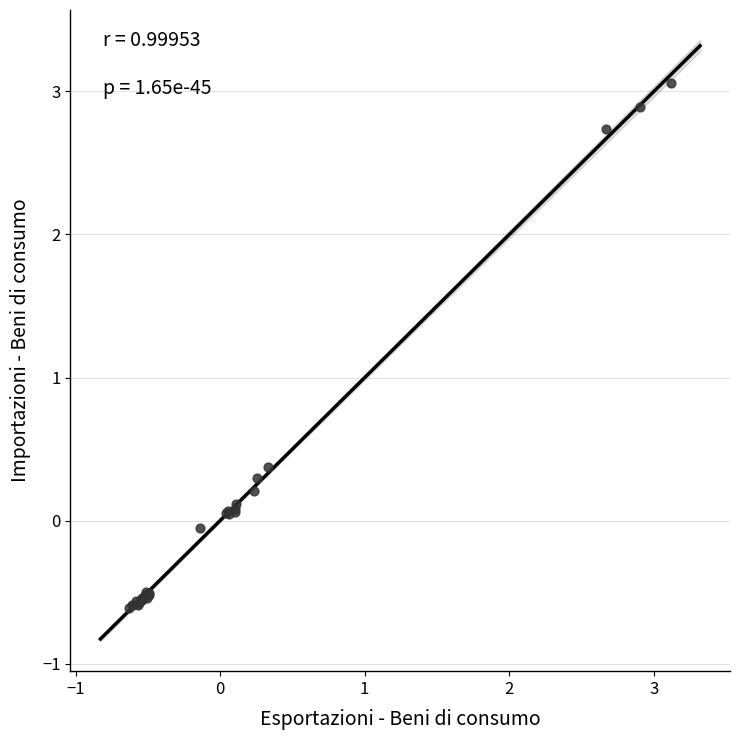

What Y value in the scatter plot is closest to 1?

0.4